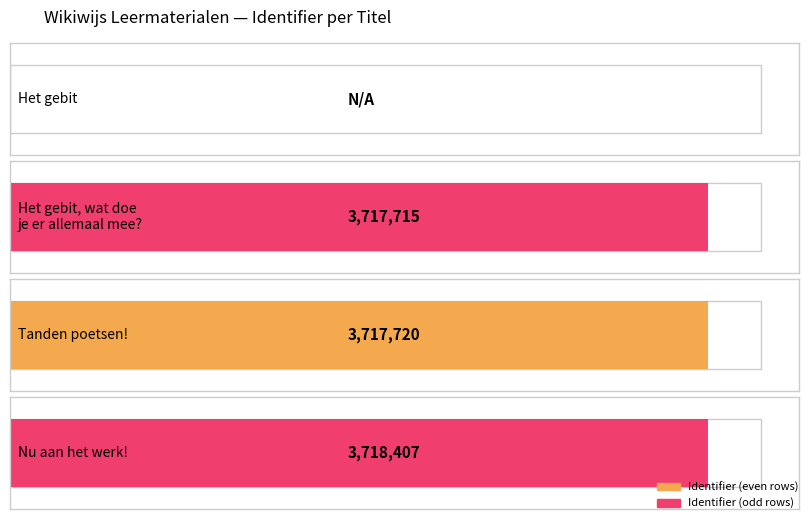

Rank the categories by value from highest to lowest.

Nu aan het werk!, Tanden poetsen!, Het gebit, wat doe je er allemaal mee?, Het gebit